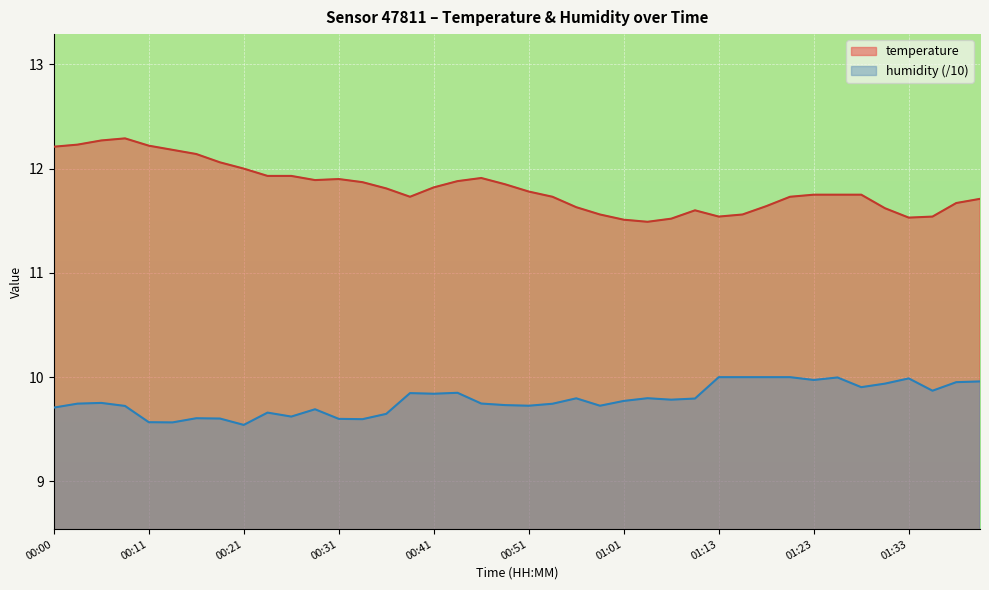

The value of temperature at 01:36 is 11.5. True or false?

True